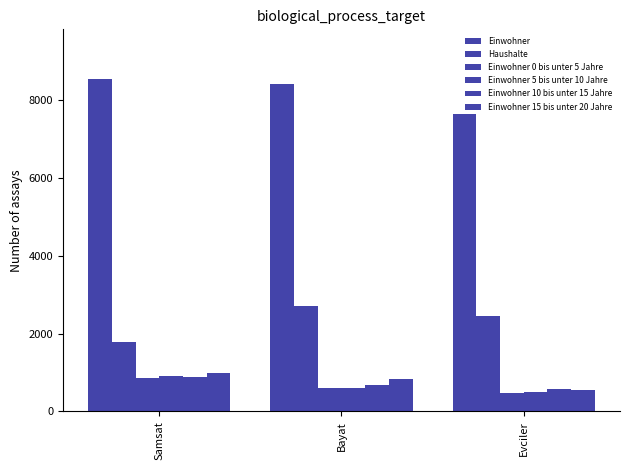

What is the difference between the second highest and minimum values in the Einwohner 5 bis unter 10 Jahre series?

97